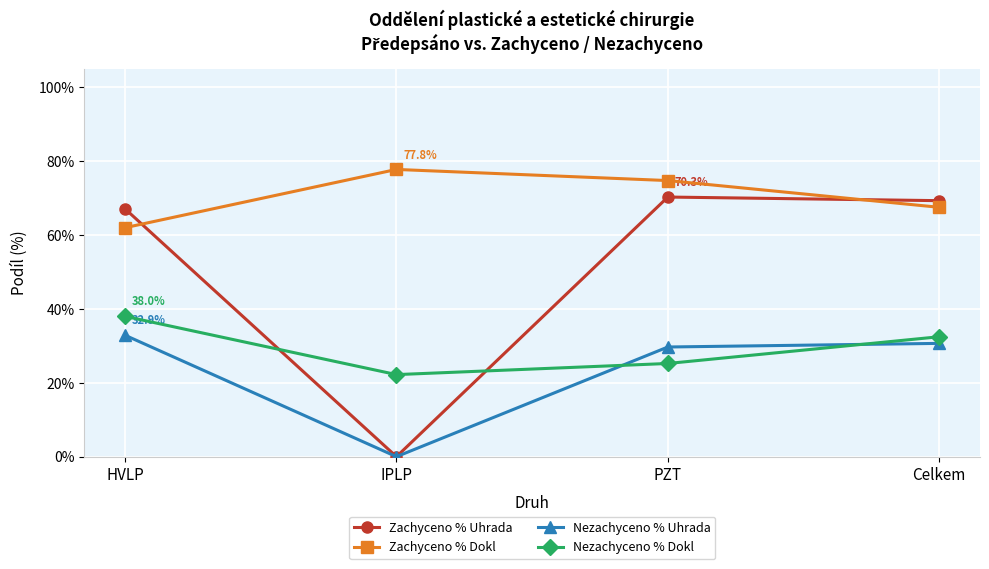

What are all the series names shown in the legend?

Zachyceno % Uhrada, Zachyceno % Dokl, Nezachyceno % Uhrada, Nezachyceno % Dokl